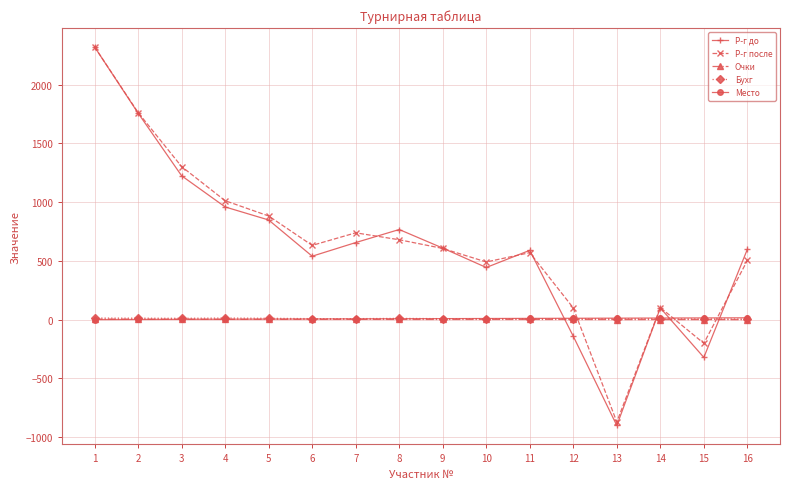

What is the maximum value for Р-г после?

2320.0